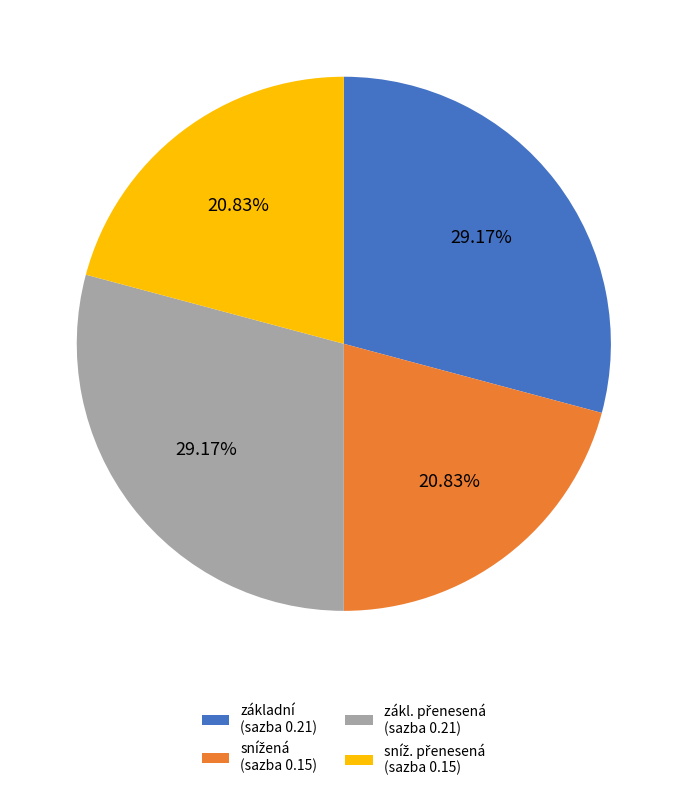

Is there a majority slice in this chart?

No